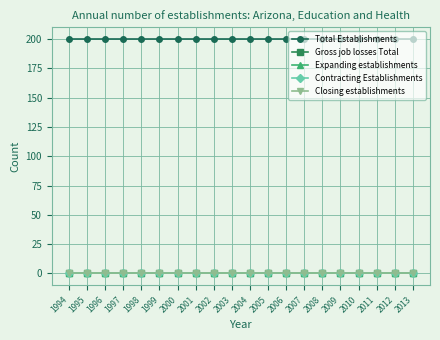

Does the chart display data point markers on the line(s)?

Yes